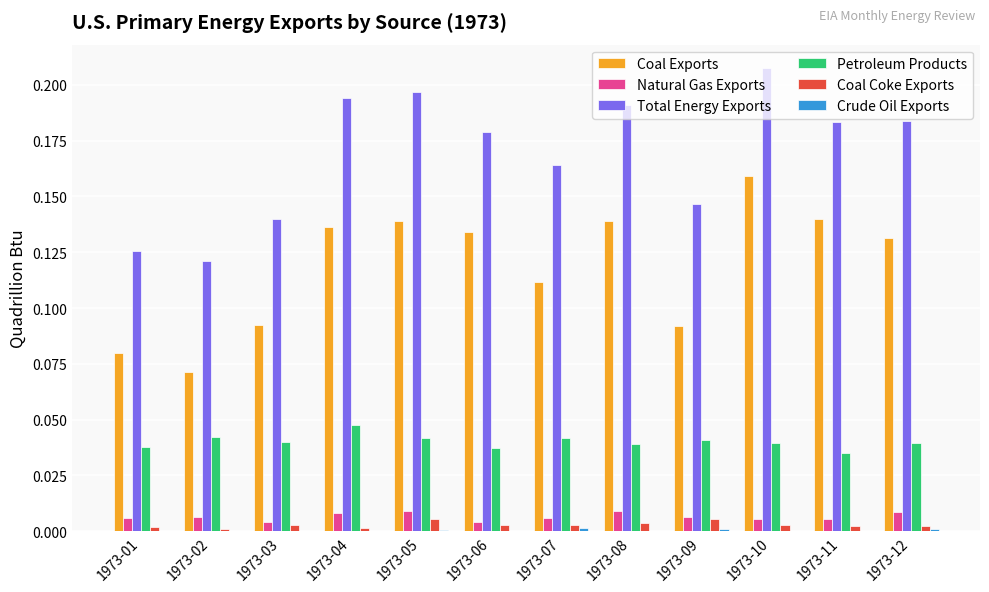

What is the total value across all series at 1973-05?

0.4